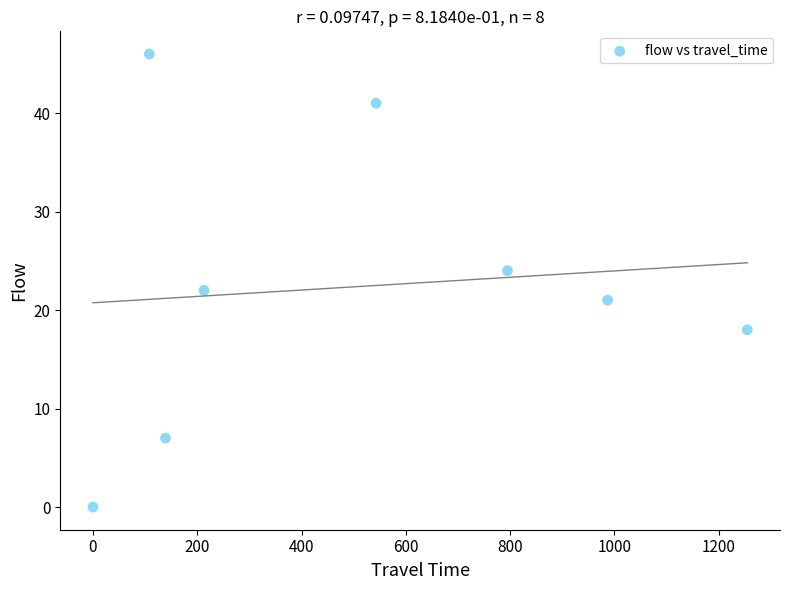

What is the average X value?

505